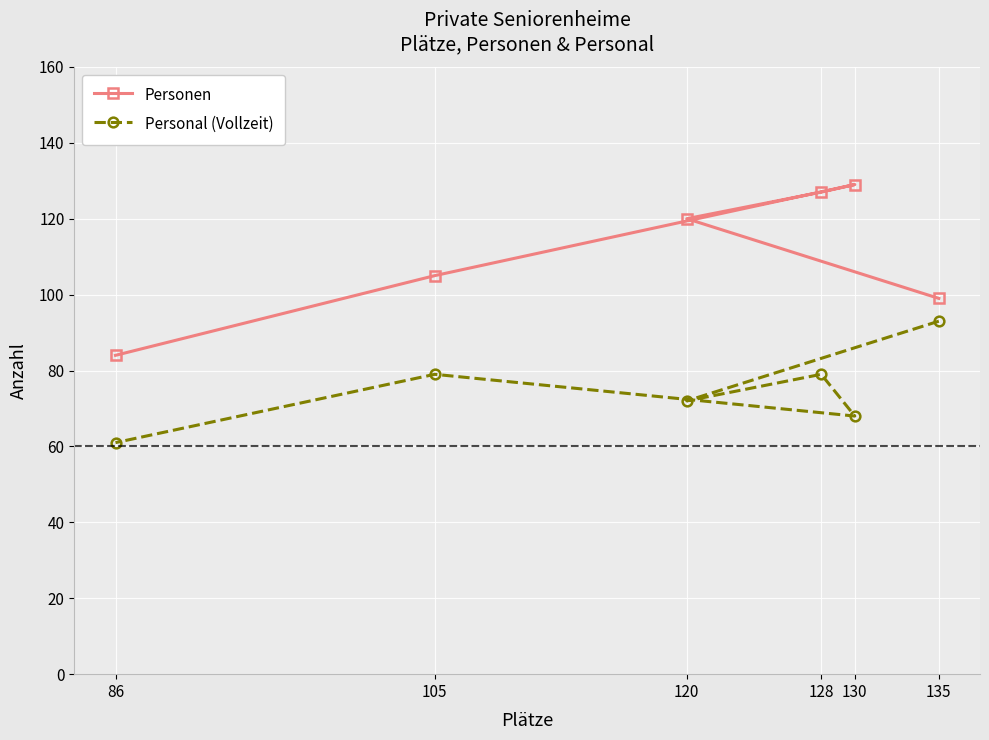

What is the minimum value shown in the chart?

61